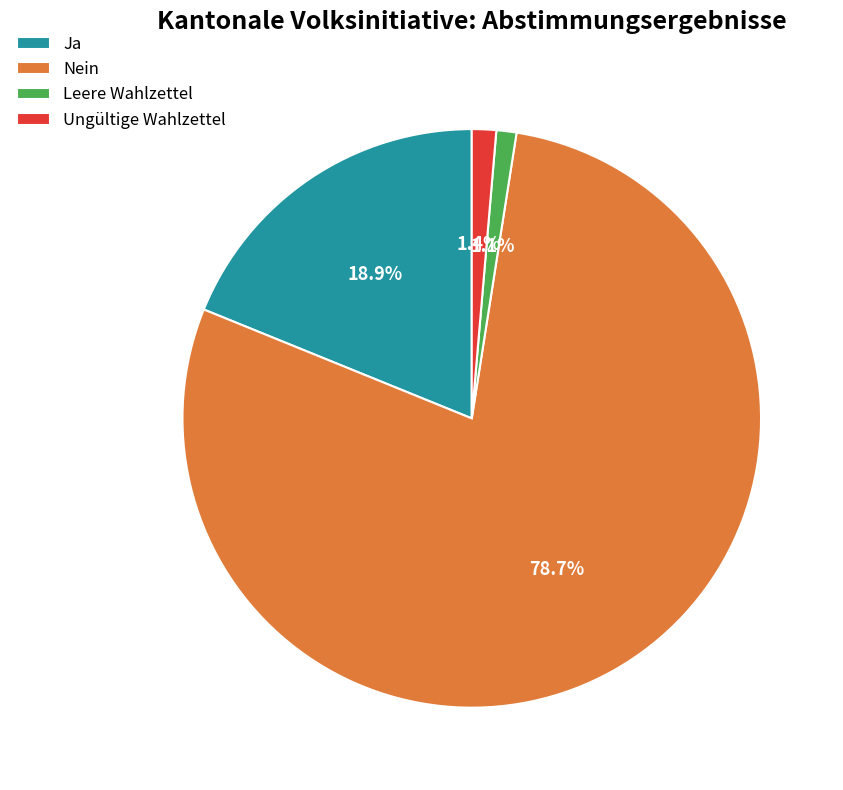

Which slice is the largest?

Nein